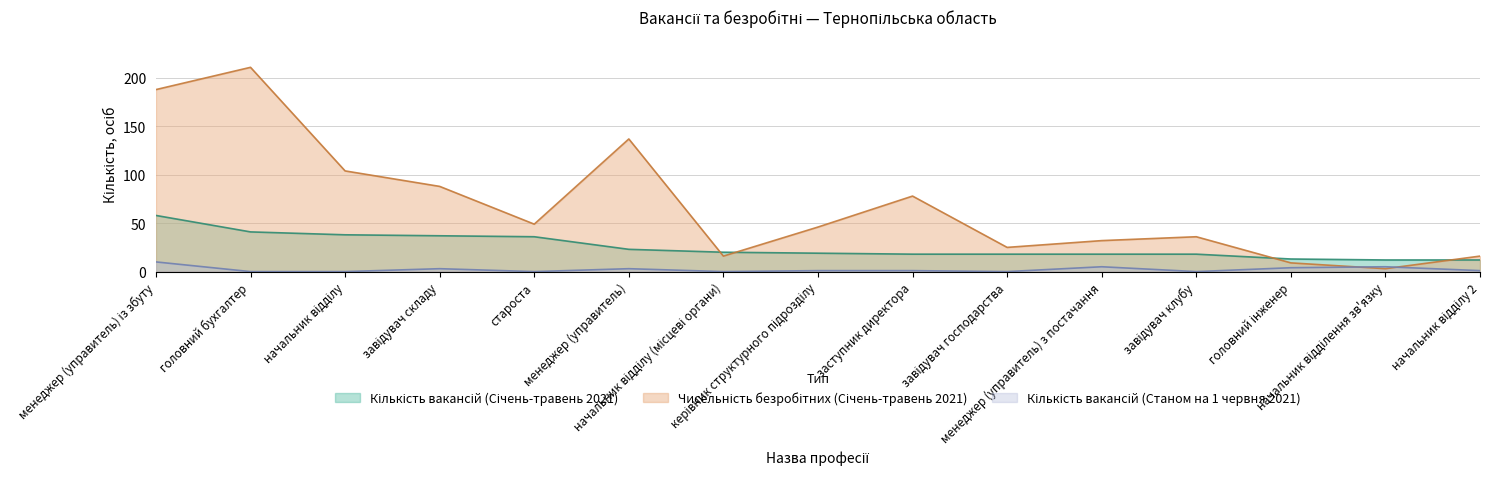

Between начальник відділу and керівник структурного підрозділу, which series saw the biggest shift?

Чисельність безробітних (Січень-травень 2021)